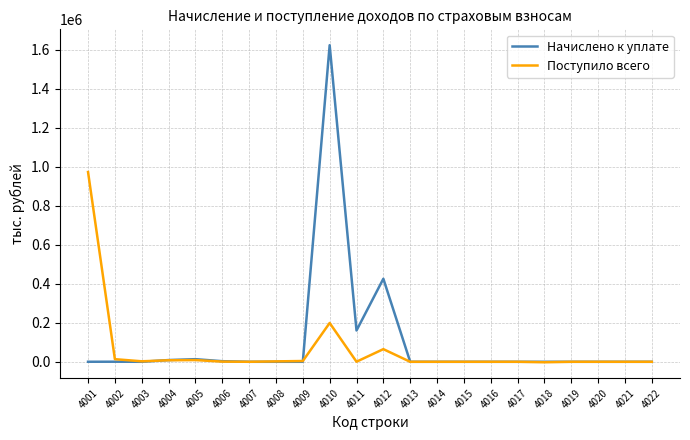

Which series has the largest total across all categories?

Начислено к уплате